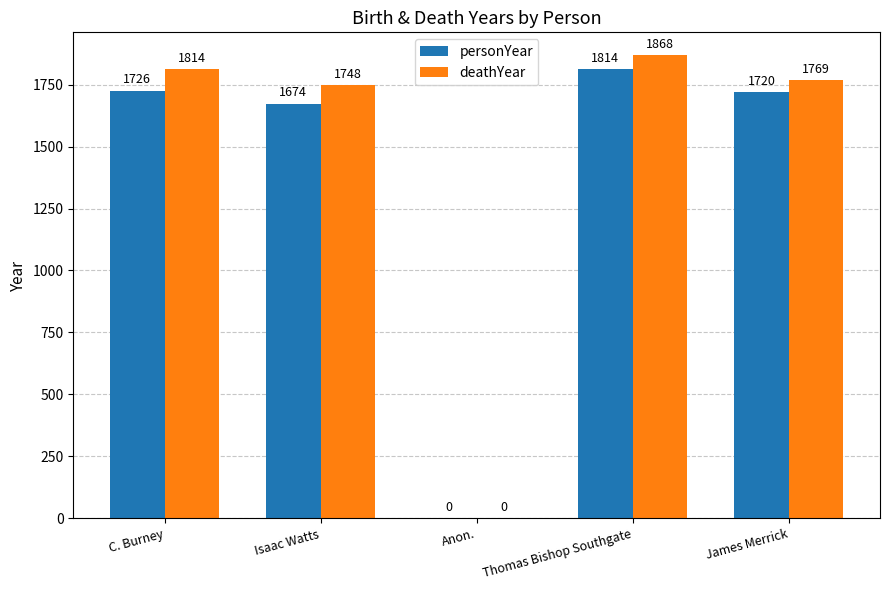

How many positive values does the deathYear series have?

4